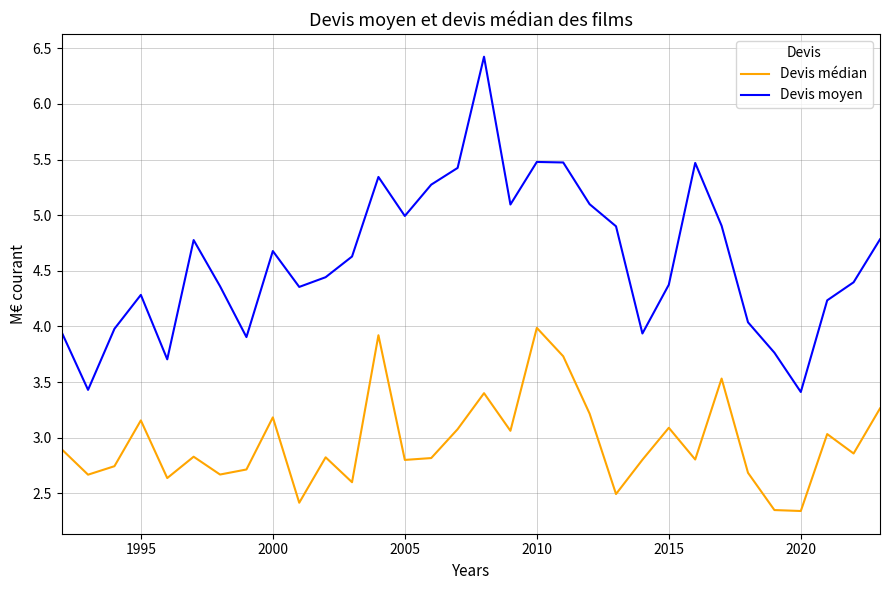

Does the chart display data point markers on the line(s)?

No